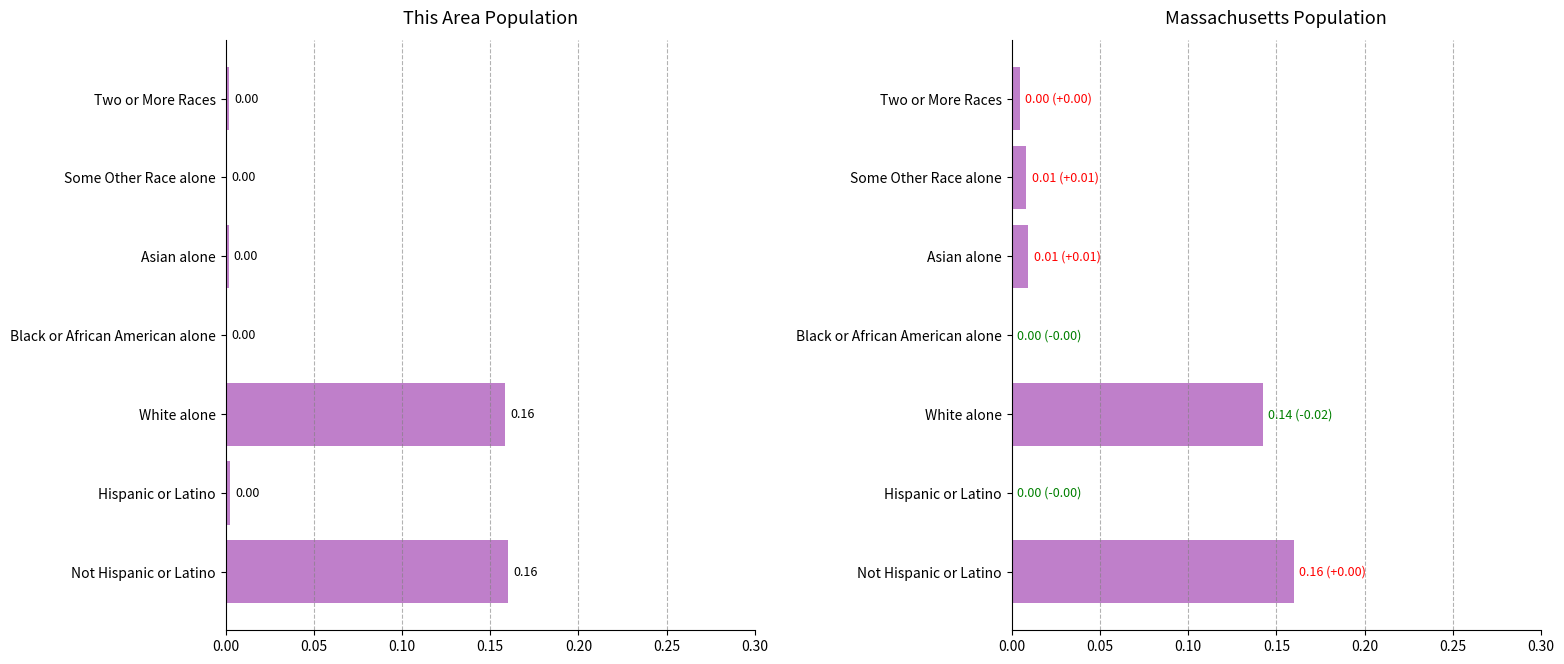

List the series in order of their peak value, highest first.

This Area, Massachusetts